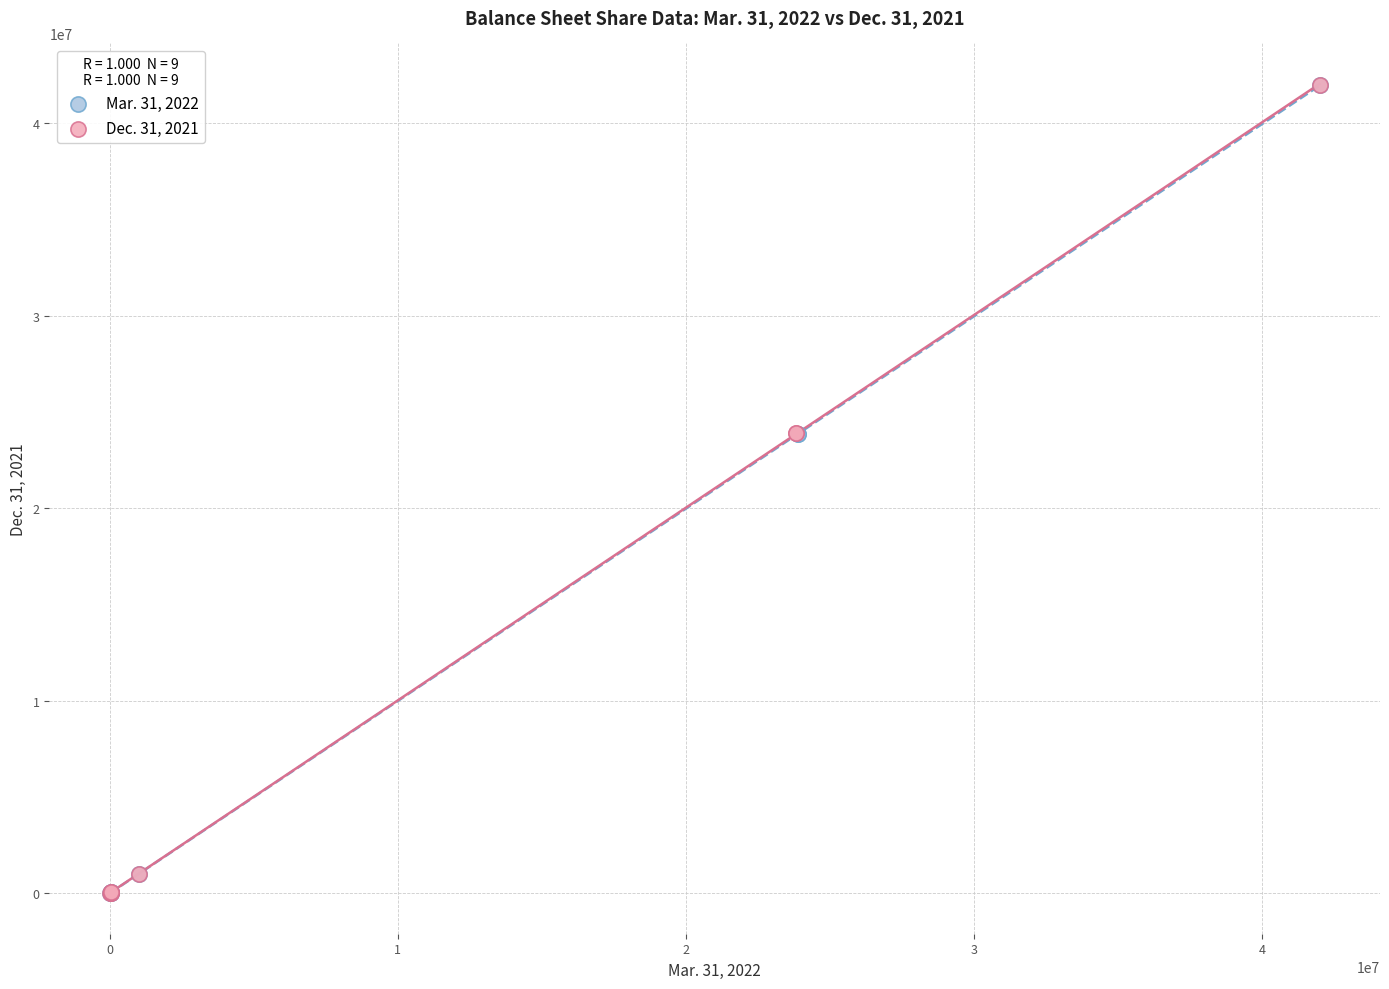

What are all the series names shown in the legend?

Mar. 31, 2022, Dec. 31, 2021